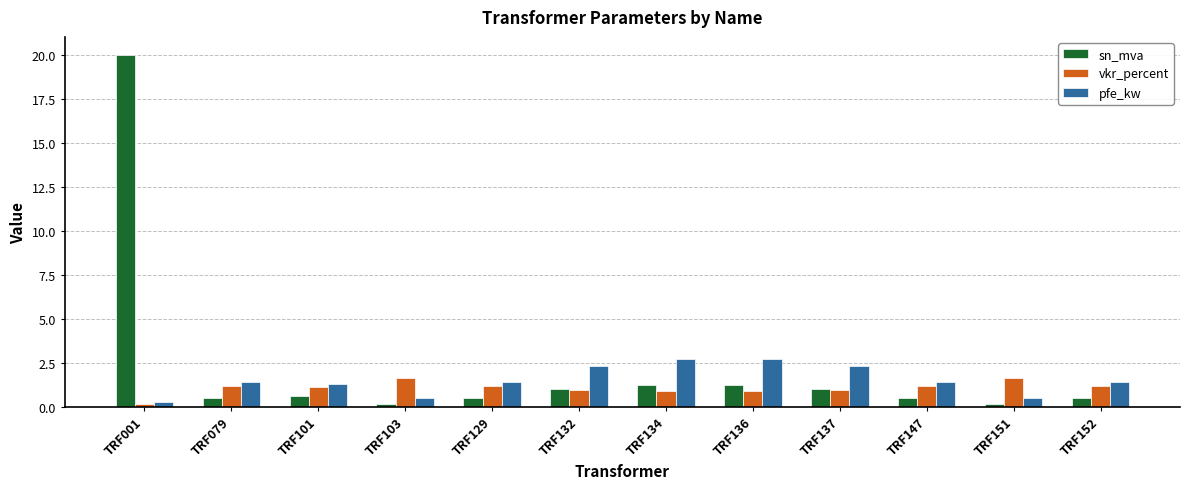

Which series has the largest range (max minus min)?

sn_mva